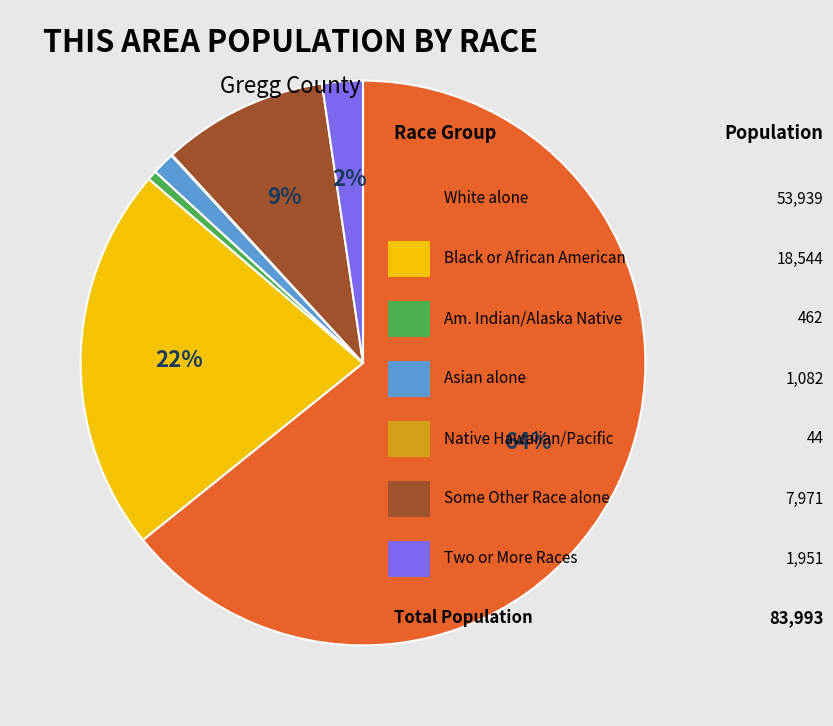

To the nearest percent, what is the average slice percentage?

14%